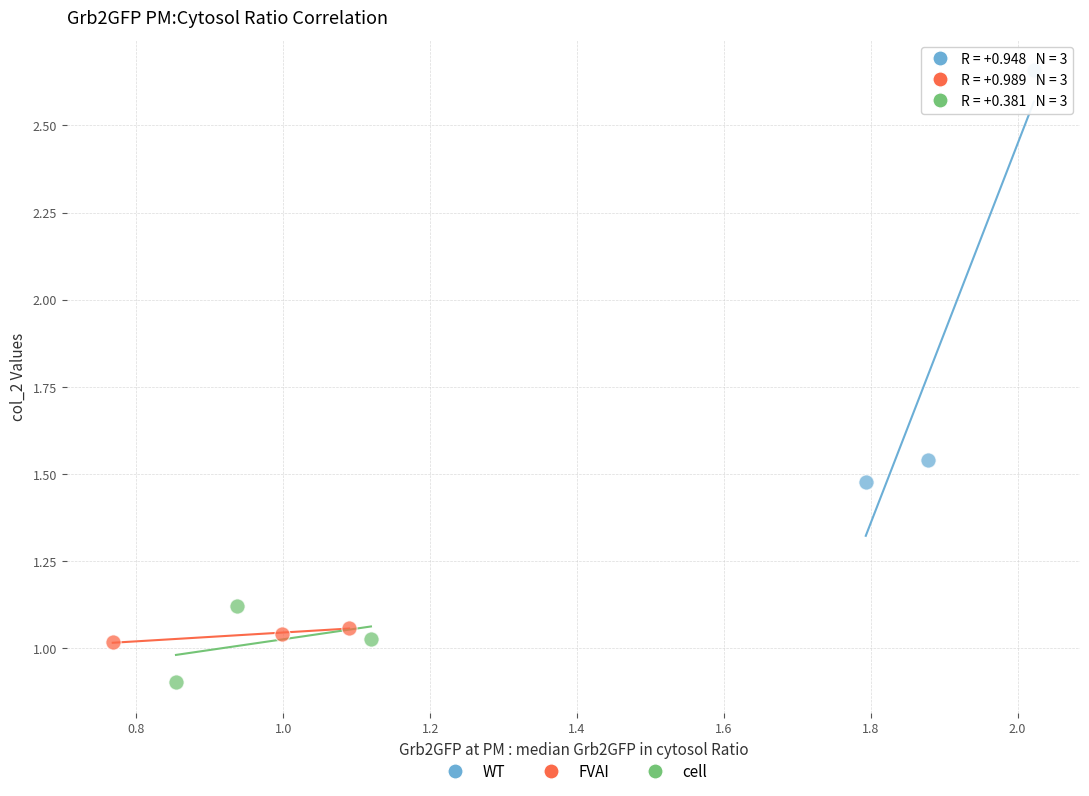

Which series reaches the maximum Y coordinate?

WT